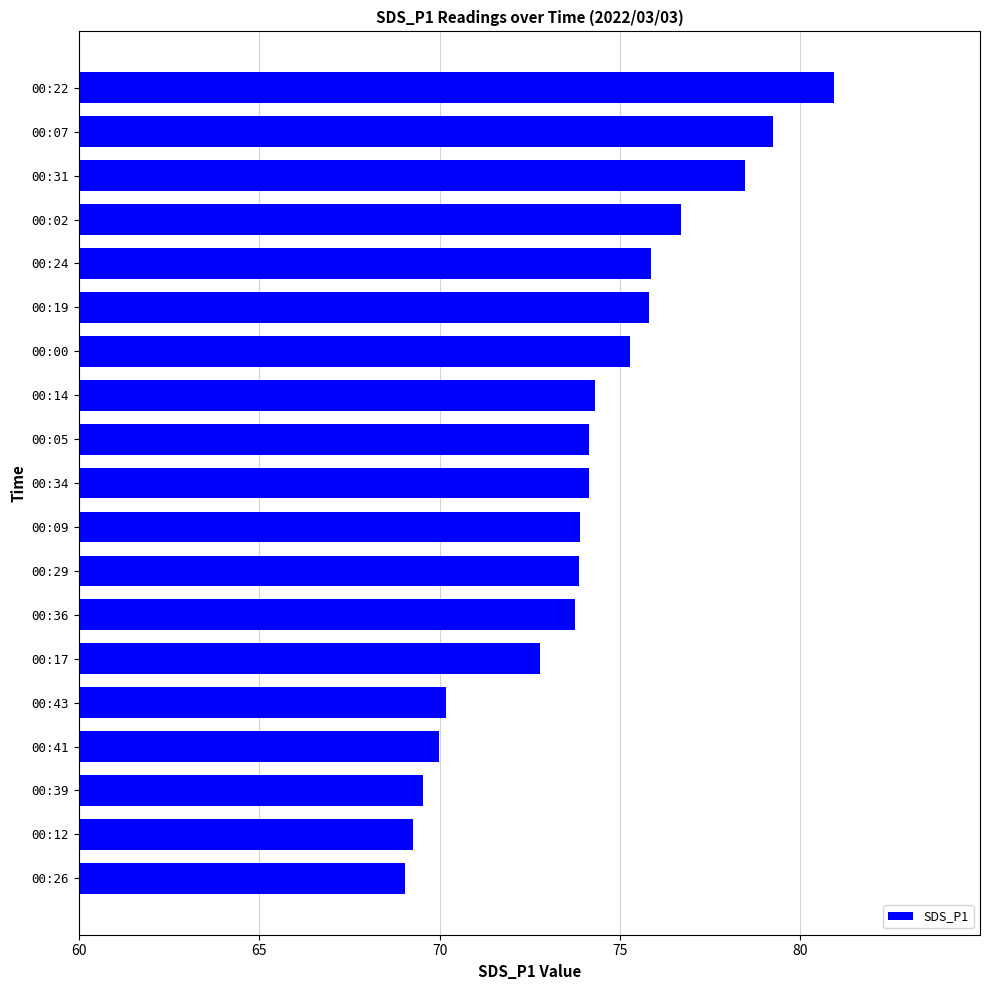

Which category has the highest value across all series?

00:22